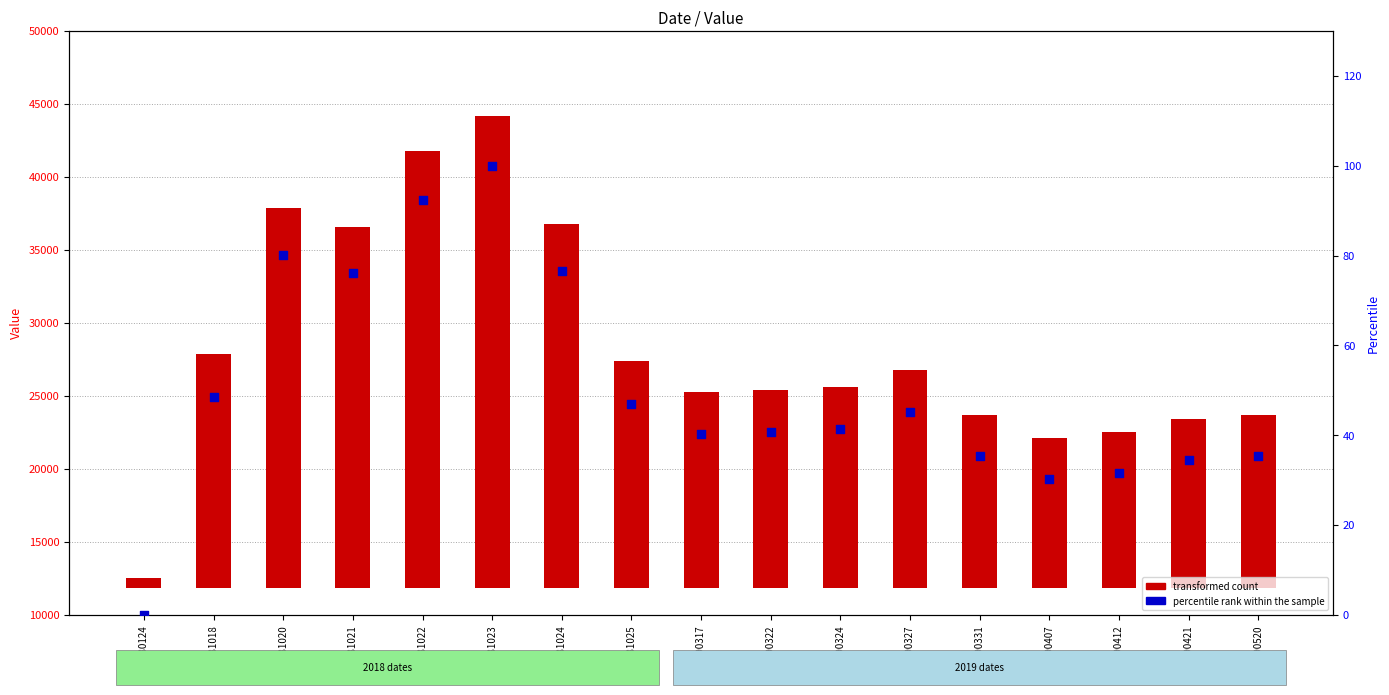

Which series reaches the maximum Y coordinate?

transformed count